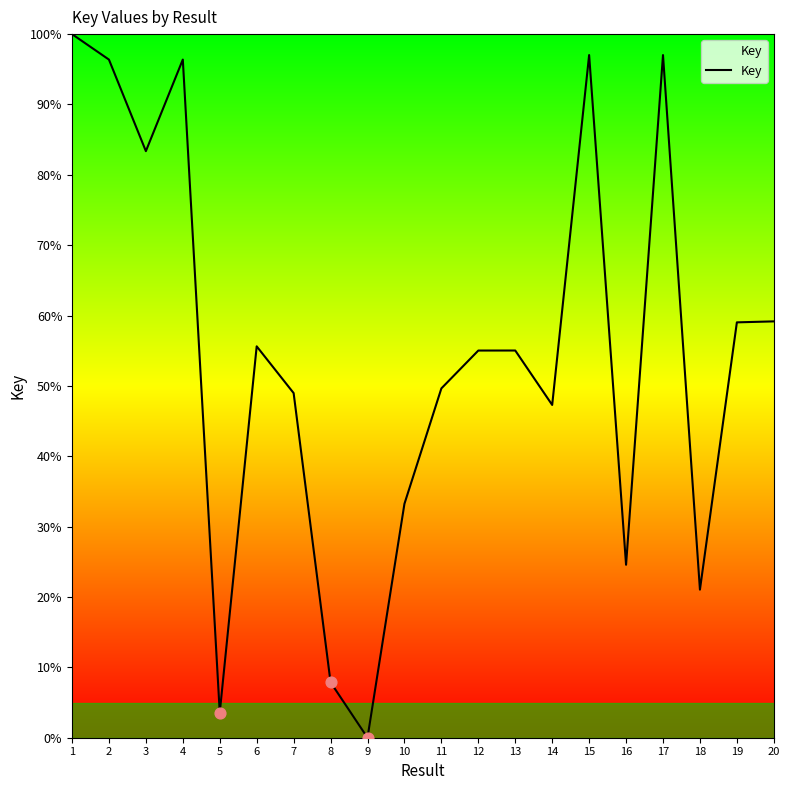

Approximately how many times larger is the value at 12 compared to 8?

7.0